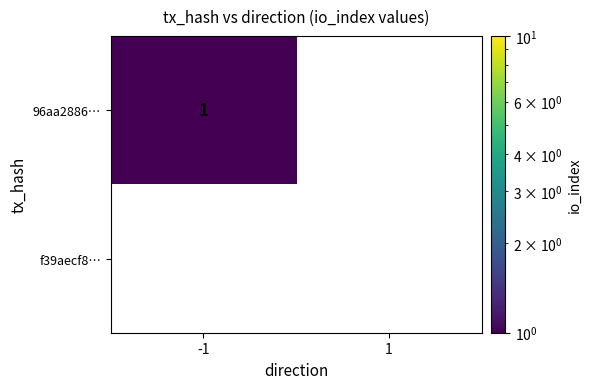

The 96aa2886… series shows 0 at 1. True or false?

True